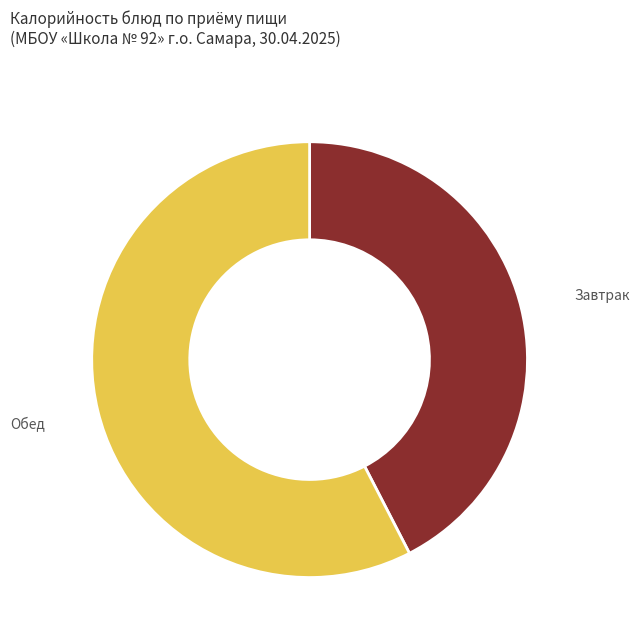

Does any single category account for the majority?

Yes